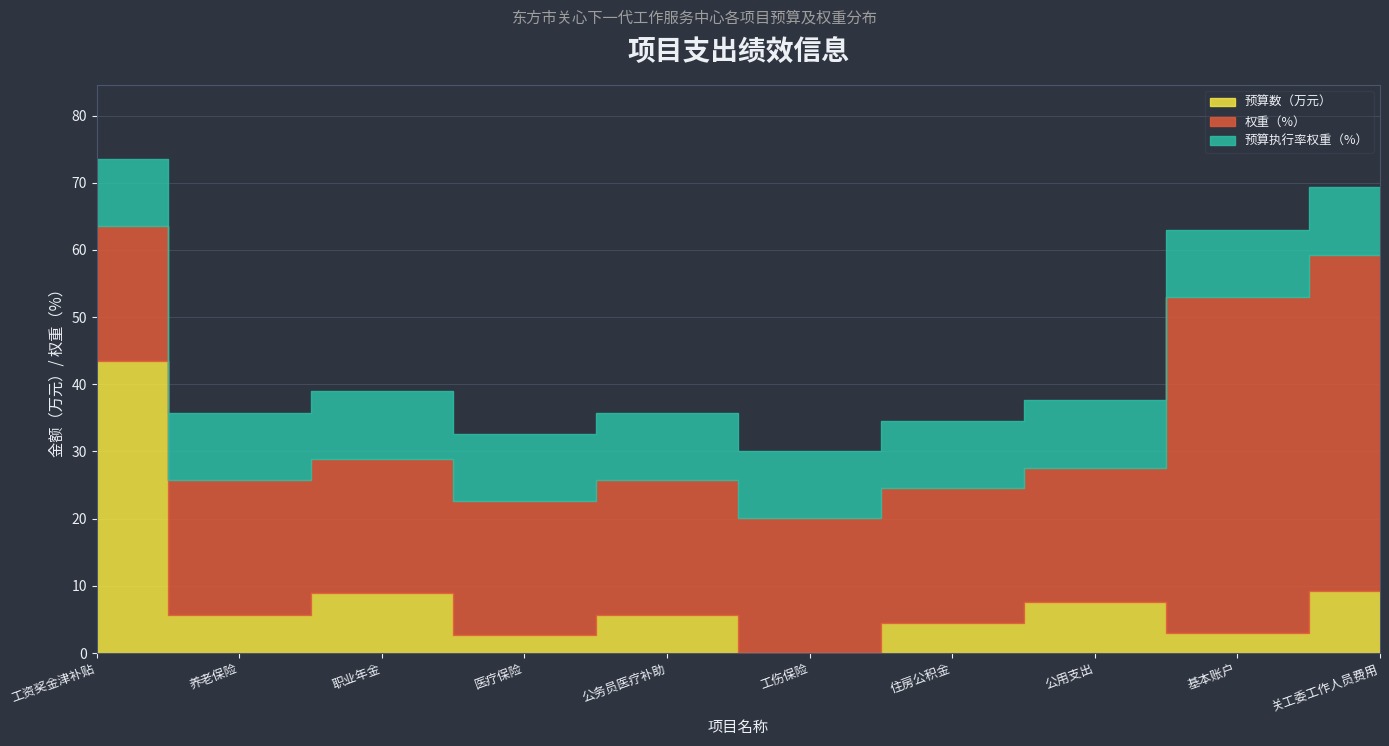

What is the highest value of the 预算数（万元） series?

43.5